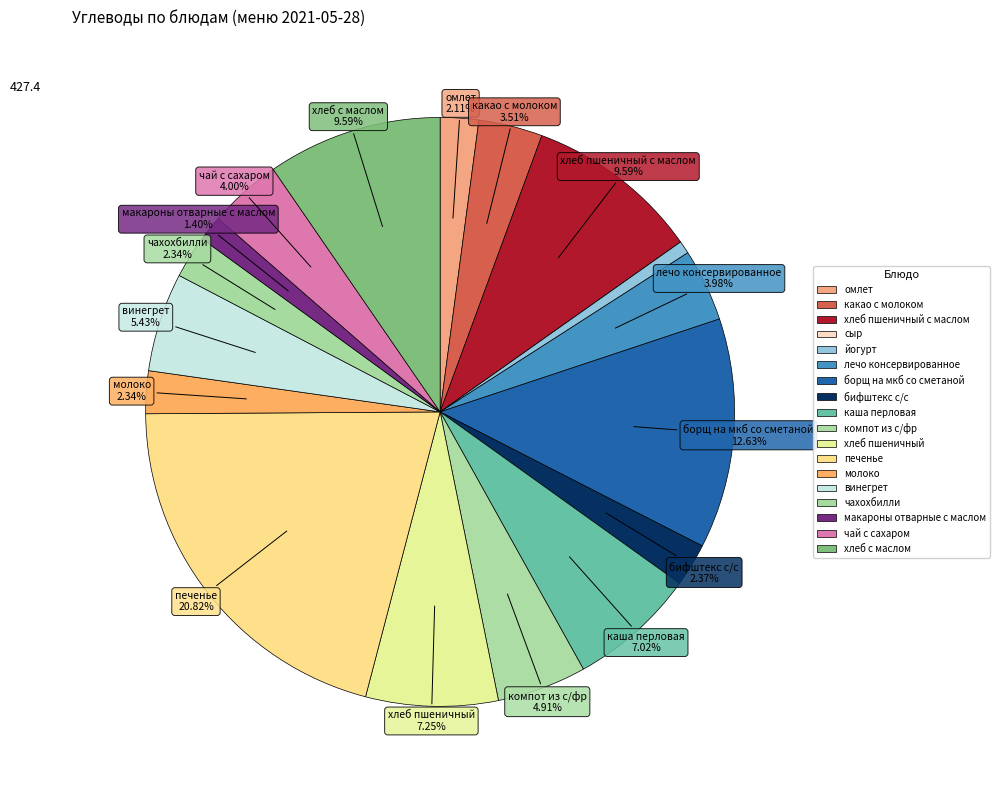

Which slice is the largest?

печенье